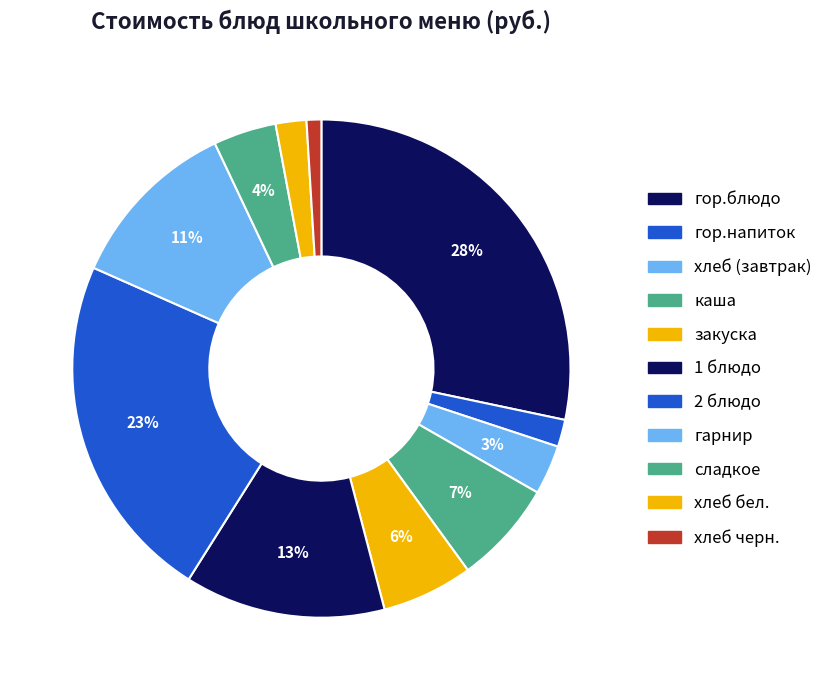

Which has a higher value, гарнир or 2 блюдо?

2 блюдо